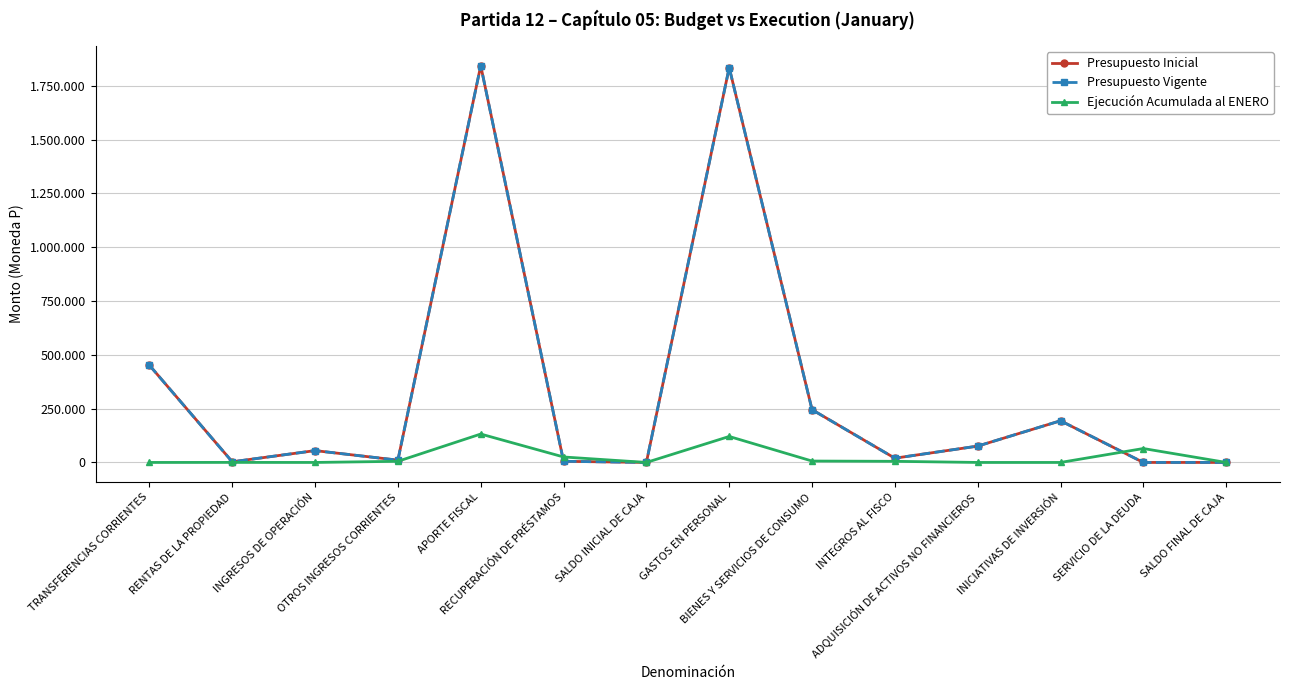

In Presupuesto Inicial, how many points are lower than both neighbors (excluding endpoints)?

4